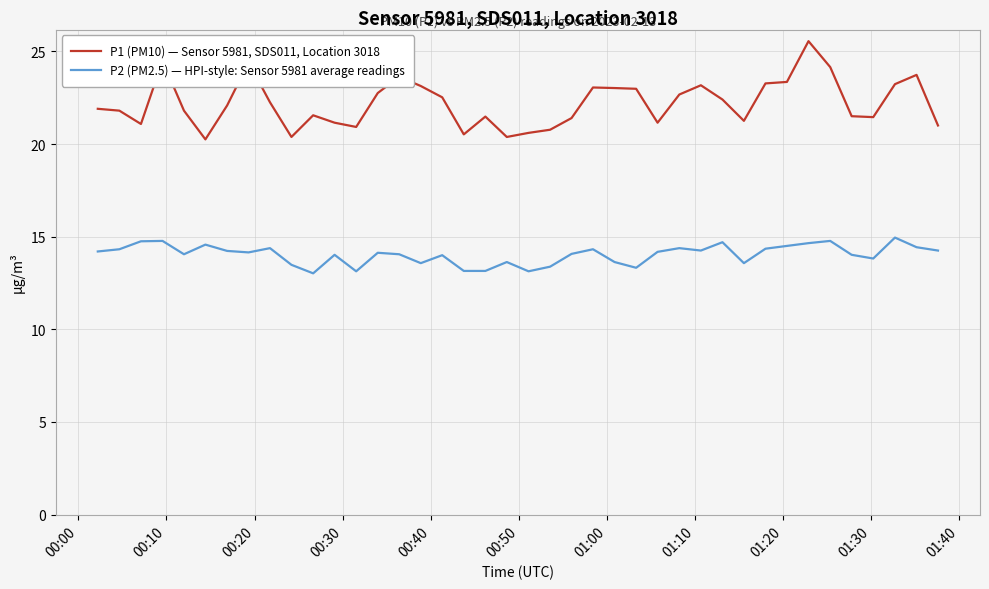

Is this an area chart (filled region under the line)?

No